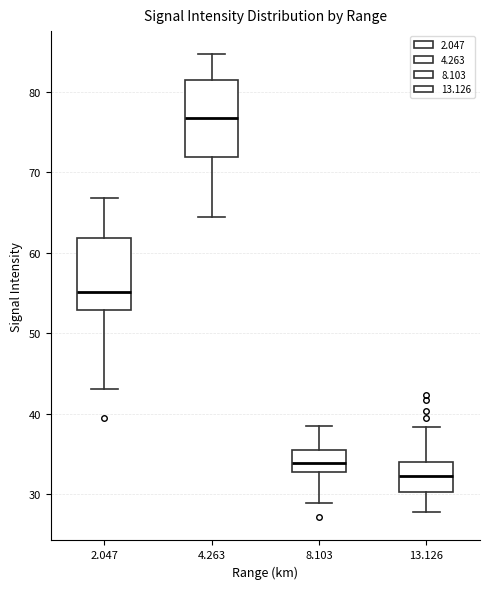

Where does the upper whisker of the box at x = 8.103 end on the y-axis? The values are not printed on the chart, so give them approximately, as read against the axis.

38